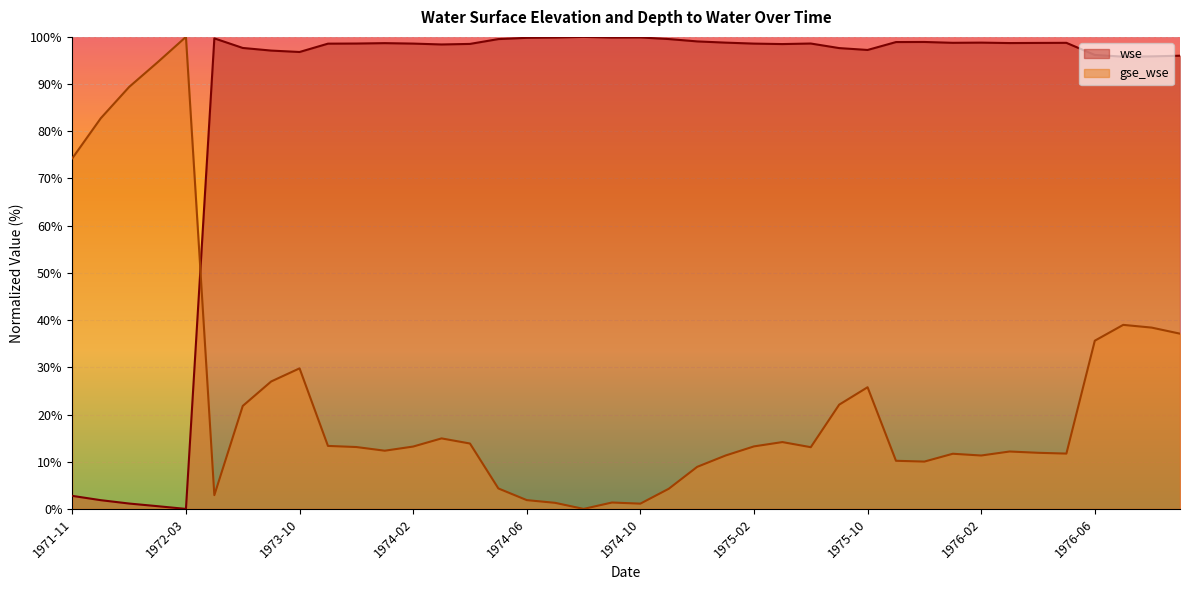

How many data points in wse are above 98?

26